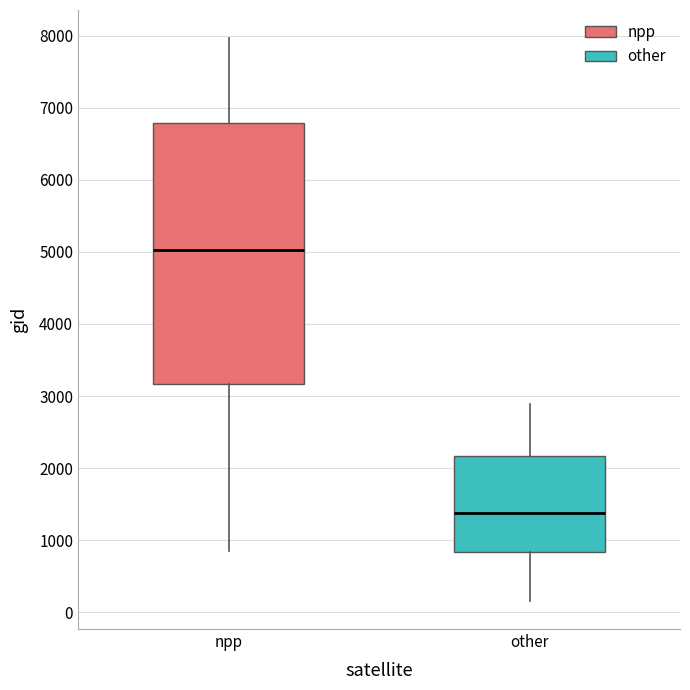

Comparing the boxes themselves (not the whiskers), which one is the tallest?

npp